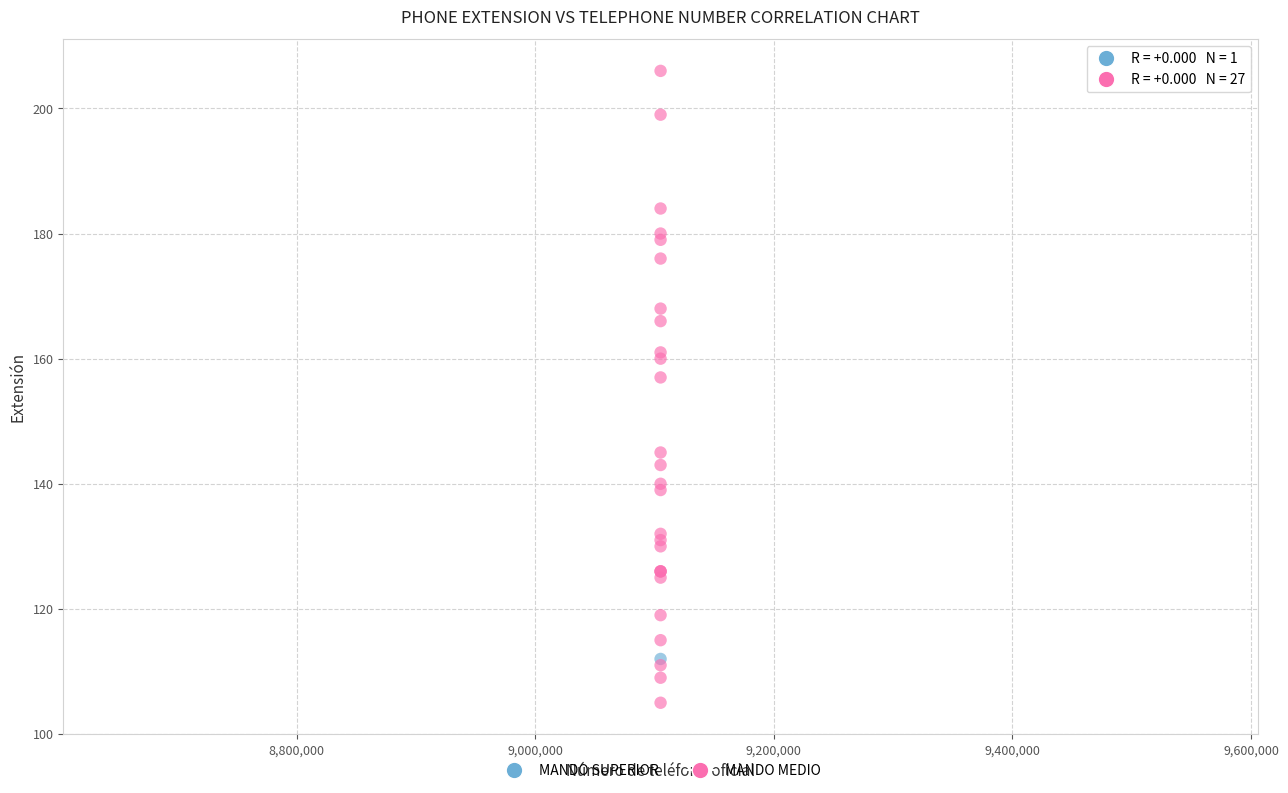

What are all the series names shown in the legend?

MANDO SUPERIOR, MANDO MEDIO